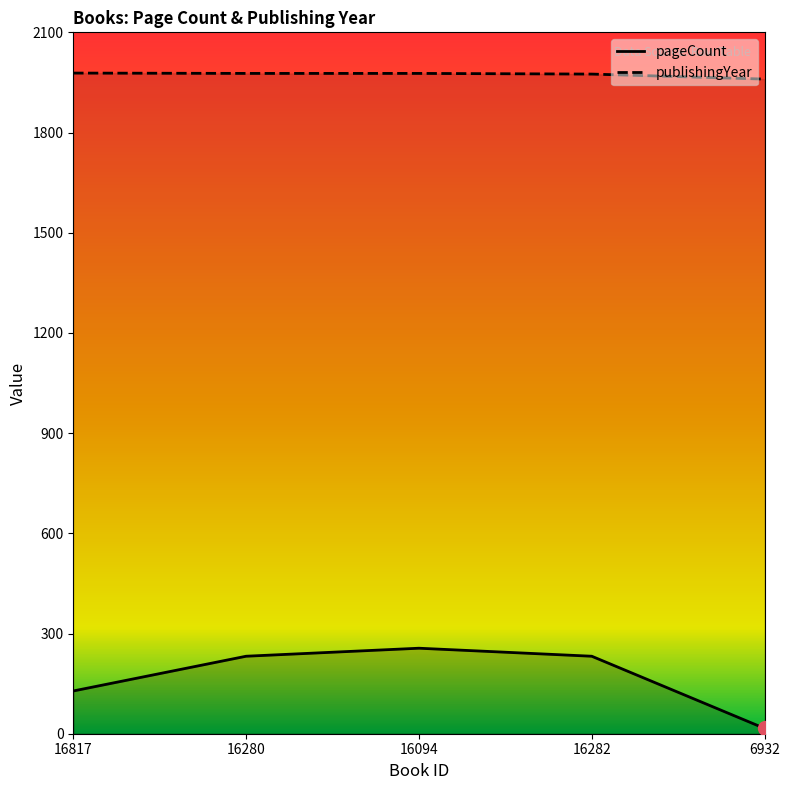

Which series has the largest total across all categories?

publishingYear